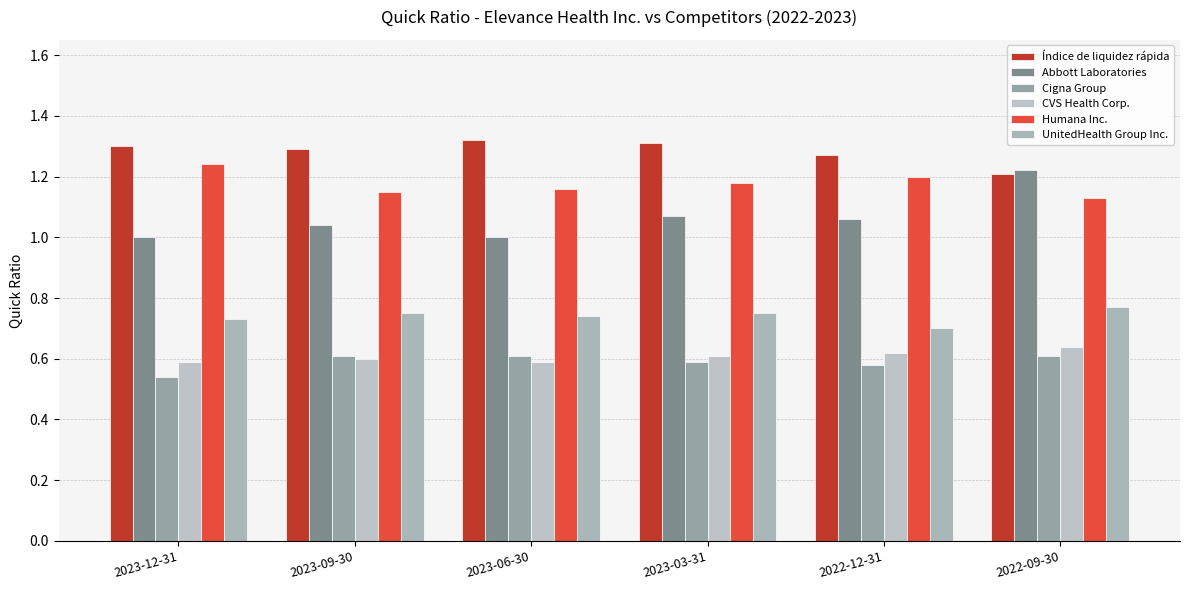

What is the label of the 5th bar from the left?

2022-12-31